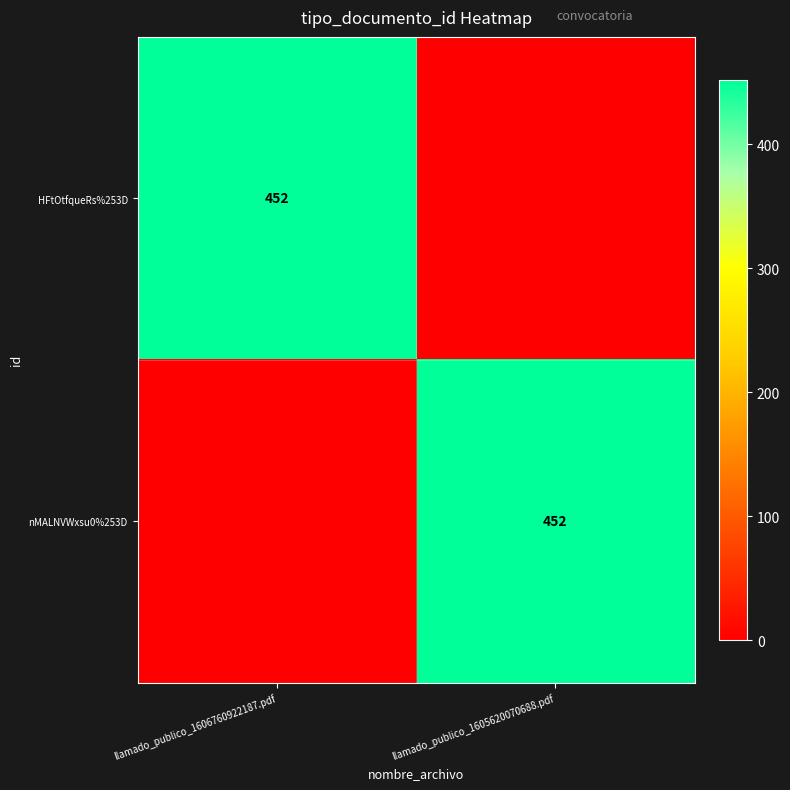

Between llamado_publico_1605620070688.pdf and llamado_publico_1606760922187.pdf, which is larger?

llamado_publico_1606760922187.pdf